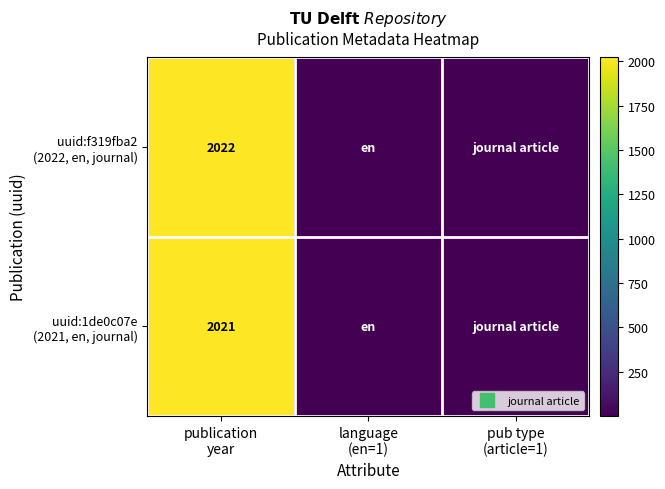

Rank the series by their average value, from lowest to highest.

uuid:1de0c07e (2021, en, journal), uuid:f319fba2 (2022, en, journal)